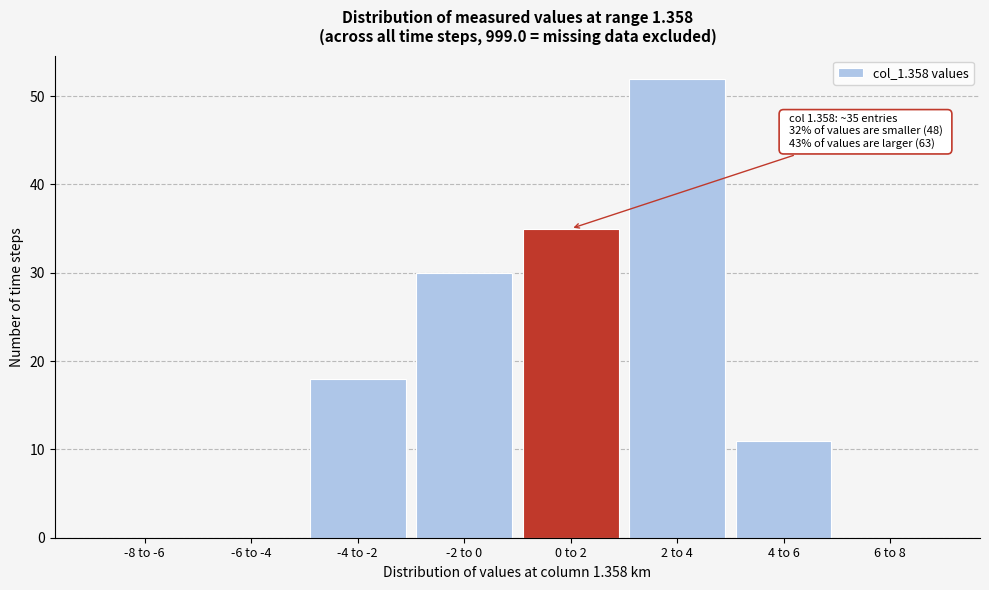

Reading left to right, extract all data points from this chart.

-8 to -6=0	-6 to -4=0	-4 to -2=18	-2 to 0=30	0 to 2=35	2 to 4=52	4 to 6=11	6 to 8=0